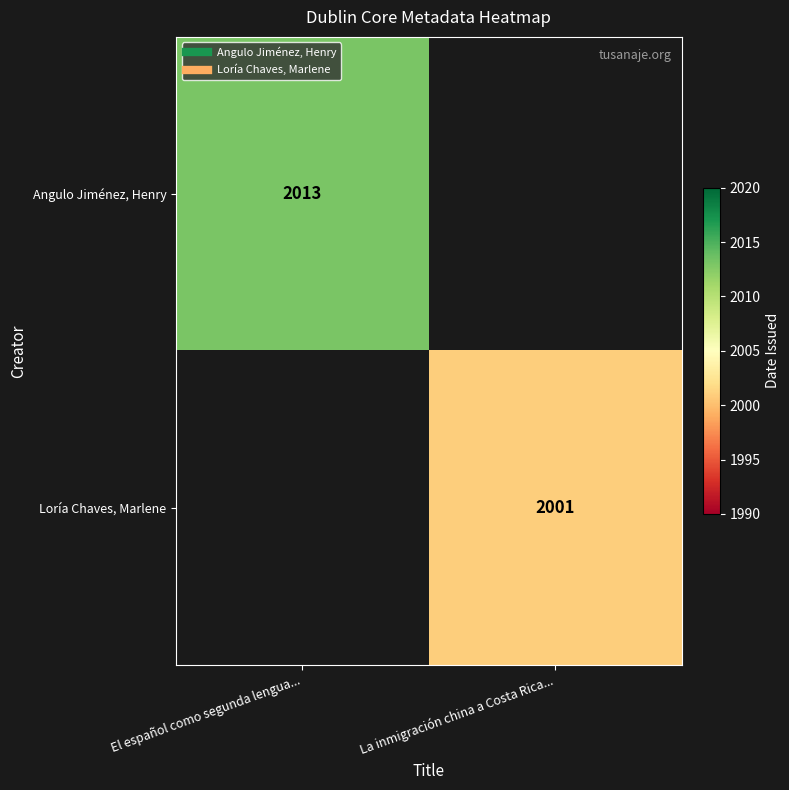

What is the difference between the maximum and minimum values in the Loría Chaves, Marlene series?

2001